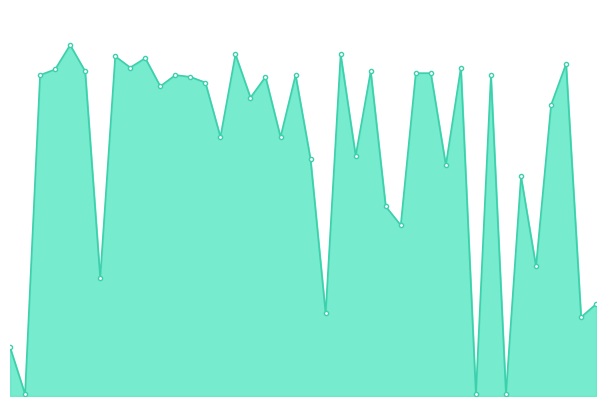

How many lines are shown in the chart?

1